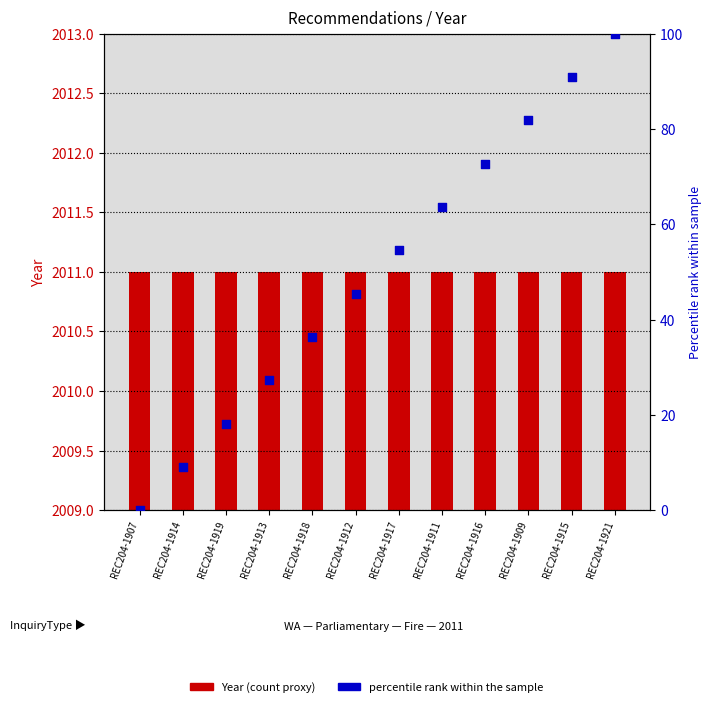

What is the total value across all series at REC204-1919?

2029.2